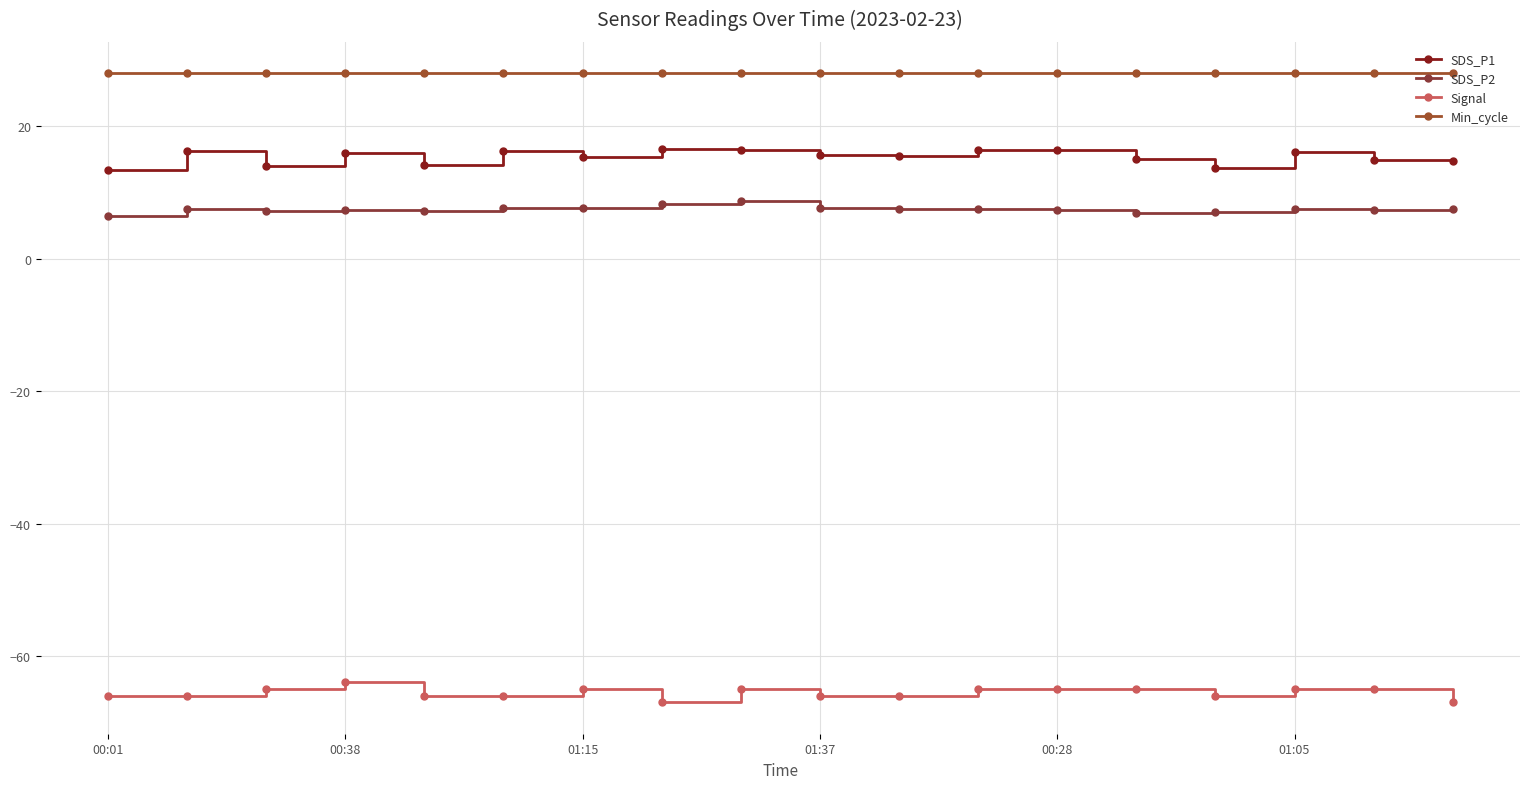

At which category is the sum across all series the highest?

8